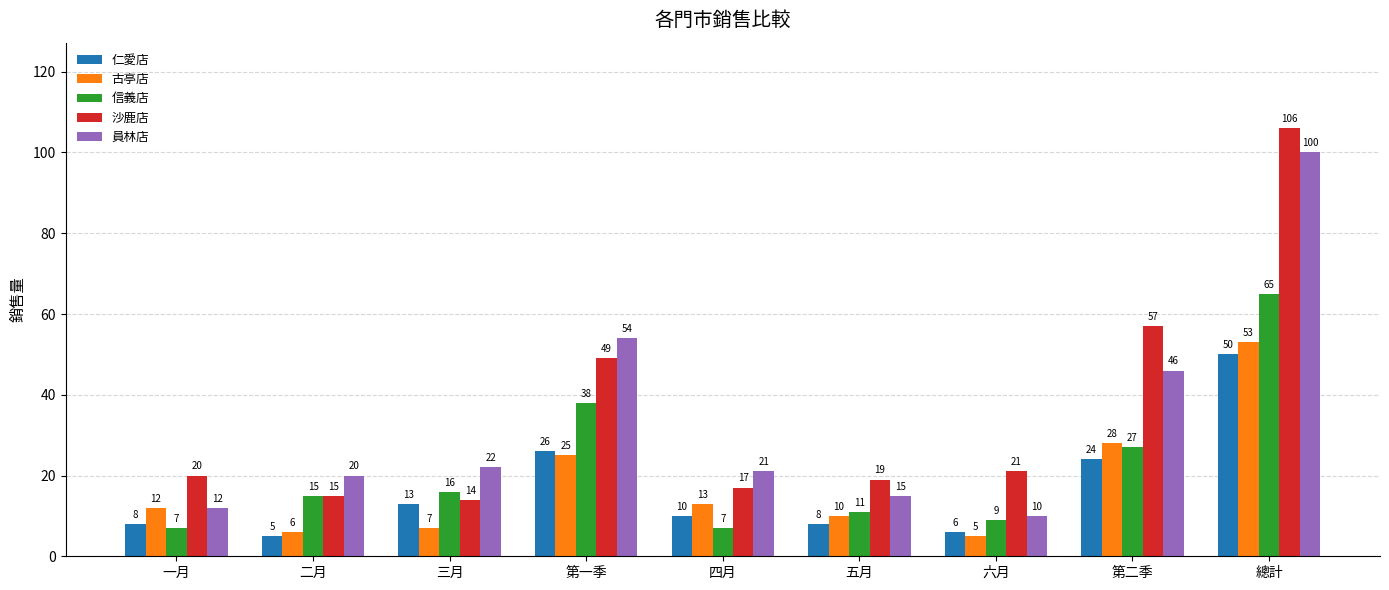

Reading left to right, extract all data points from this chart.

仁愛店: 8	5	13	26	10	8	6	24	50
古亭店: 12	6	7	25	13	10	5	28	53
信義店: 7	15	16	38	7	11	9	27	65
沙鹿店: 20	15	14	49	17	19	21	57	106
員林店: 12	20	22	54	21	15	10	46	100